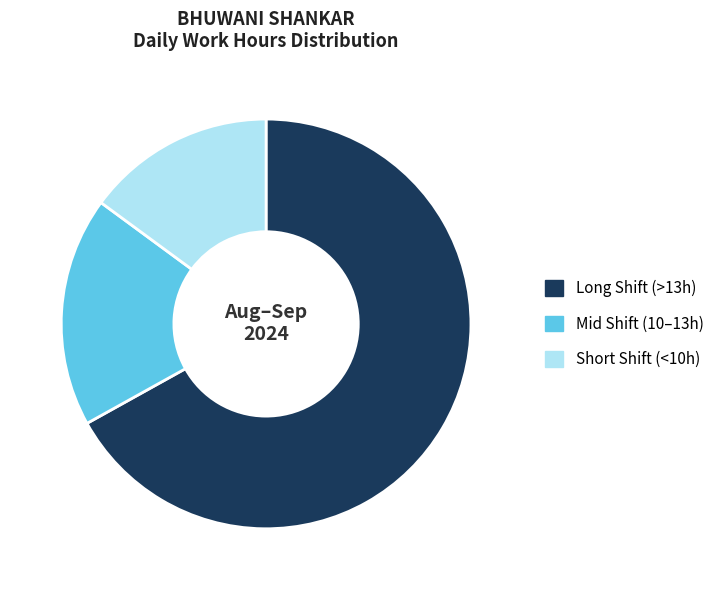

Is the sum of Mid Shift (10–13h) and Long Shift (>13h) greater than half?

Yes